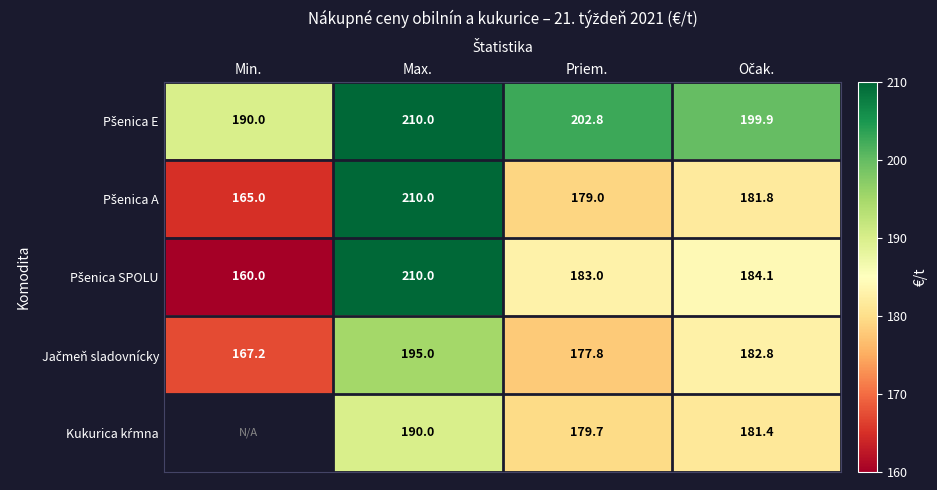

What is the spread (max minus min) of values at Priem.?

25.0